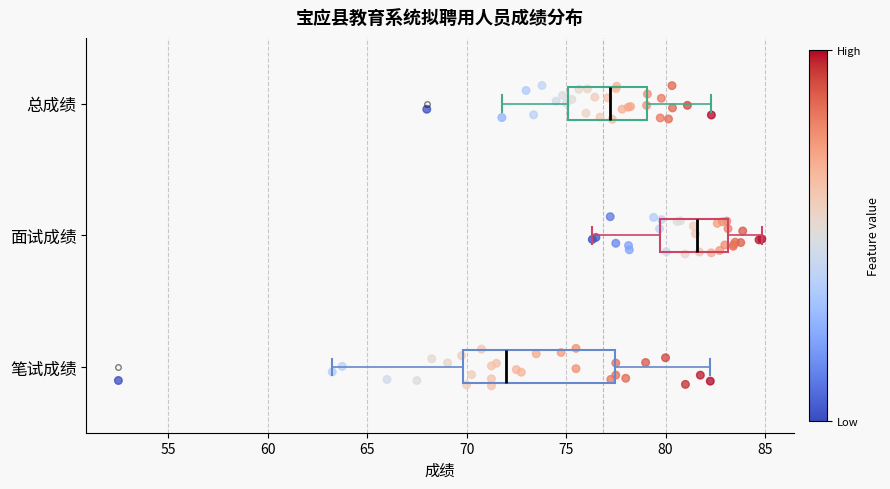

Reading bottom to top, read every box against the x-axis: the position of its median line, the range the box covers, and the ends of its whiskers. The values are not printed on the chart, so give them approximately, as read against the axis.

笔试成绩: median 72.0, box 70.0 to 77.5, whiskers 63.5 to 82.5
面试成绩: median 81.5, box 79.5 to 83.0, whiskers 76.5 to 85.0
总成绩: median 77.0, box 75.0 to 79.0, whiskers 72.0 to 82.5